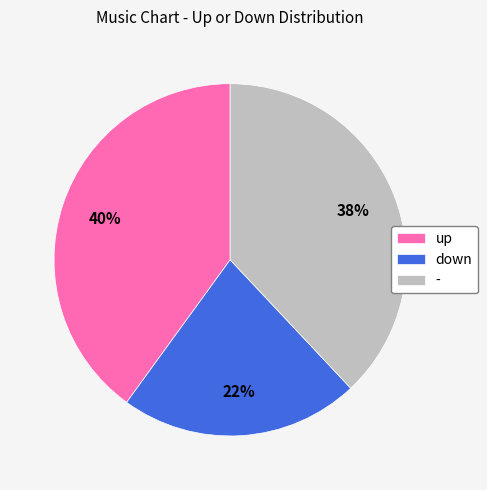

Between up and -, which is larger?

up